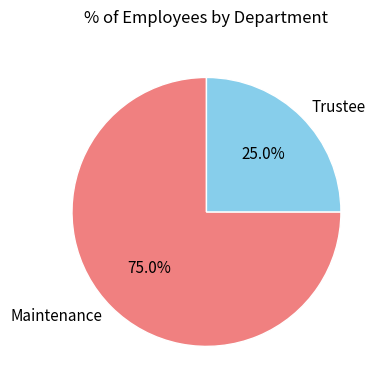

The Maintenance slice represents 75% of the pie. True or false?

True